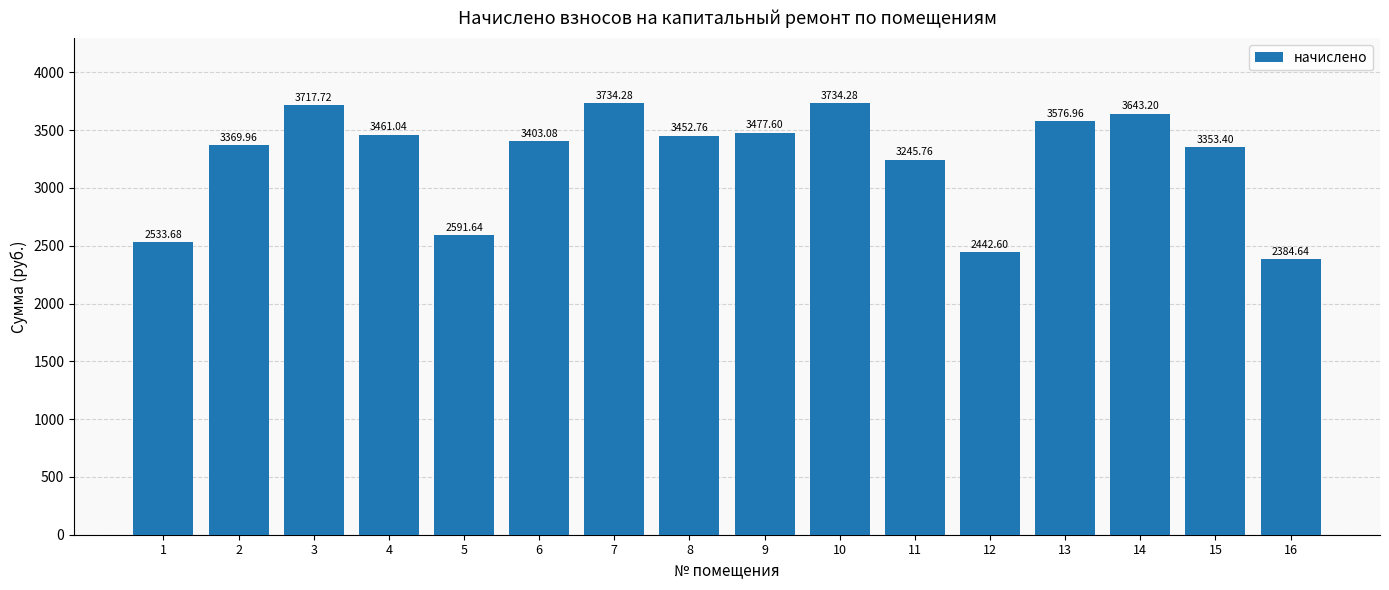

Reading left to right, extract all data points from this chart.

2533.7	3370.0	3717.7	3461.0	2591.6	3403.1	3734.3	3452.8	3477.6	3734.3	3245.8	2442.6	3577.0	3643.2	3353.4	2384.6